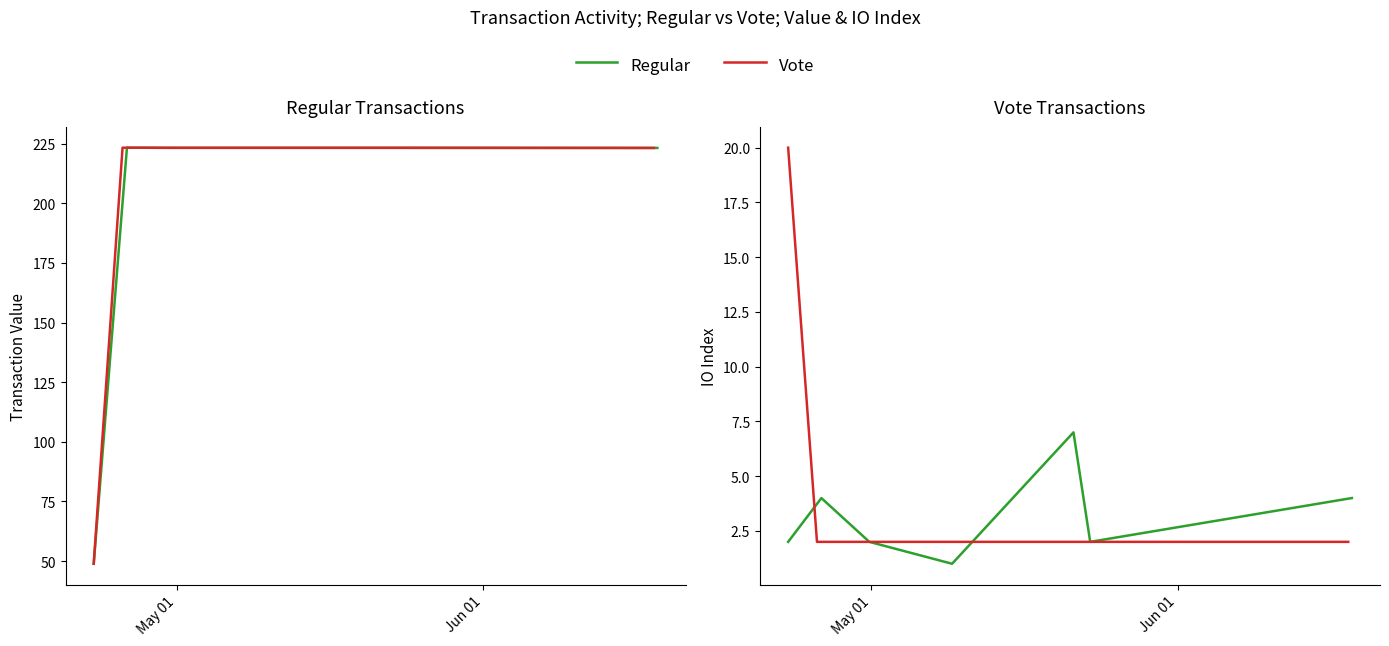

What is the difference between the second highest and second lowest values in the Regular series?

2